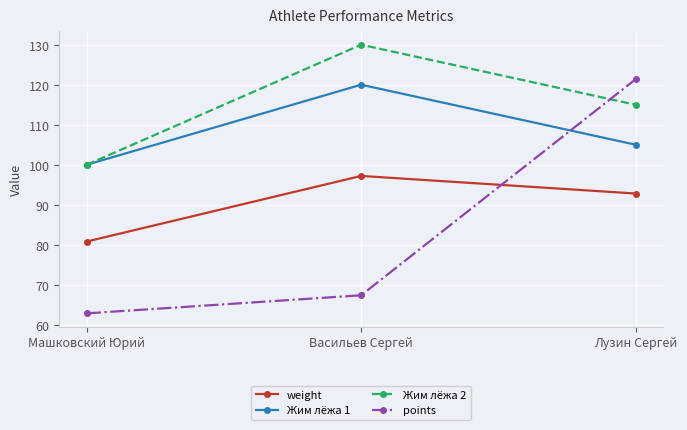

Which label corresponds to the largest value in the chart?

Васильев Сергей